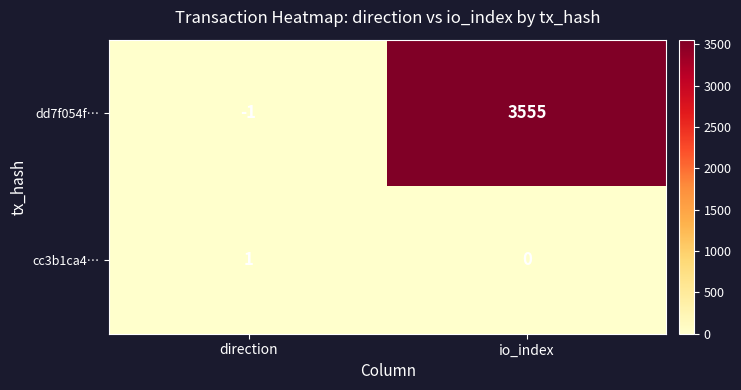

Which series changed the most between direction and io_index?

dd7f054f…